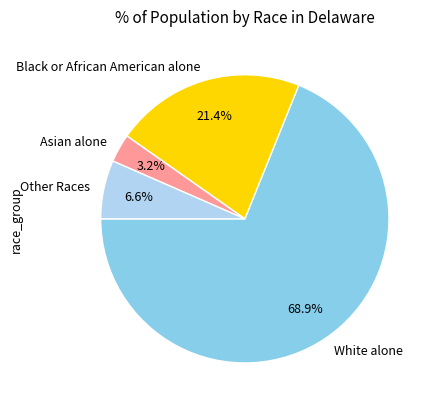

To the nearest percent, what portion does Asian alone represent?

3%